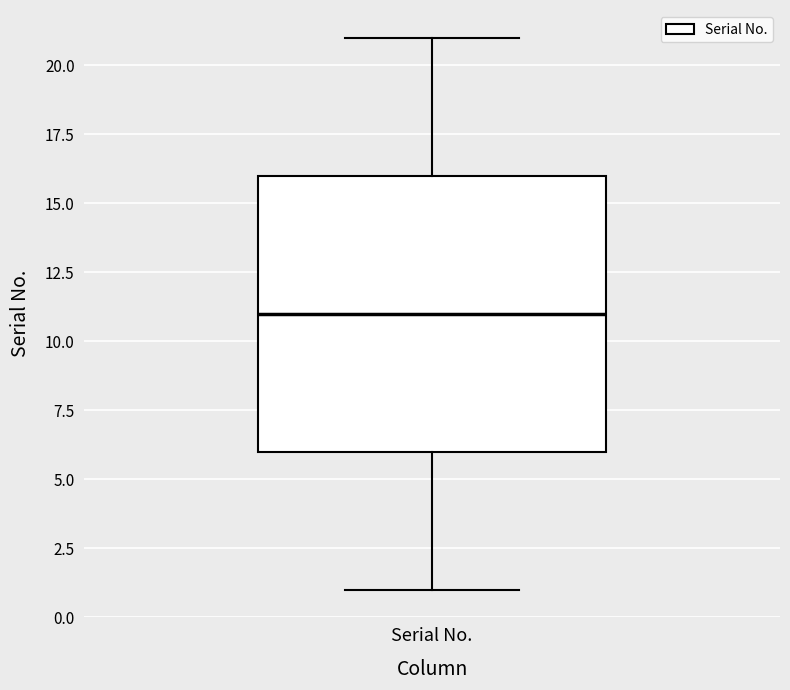

Where does the lower whisker of the box for Serial No. end on the y-axis? The values are not printed on the chart, so give them approximately, as read against the axis.

1